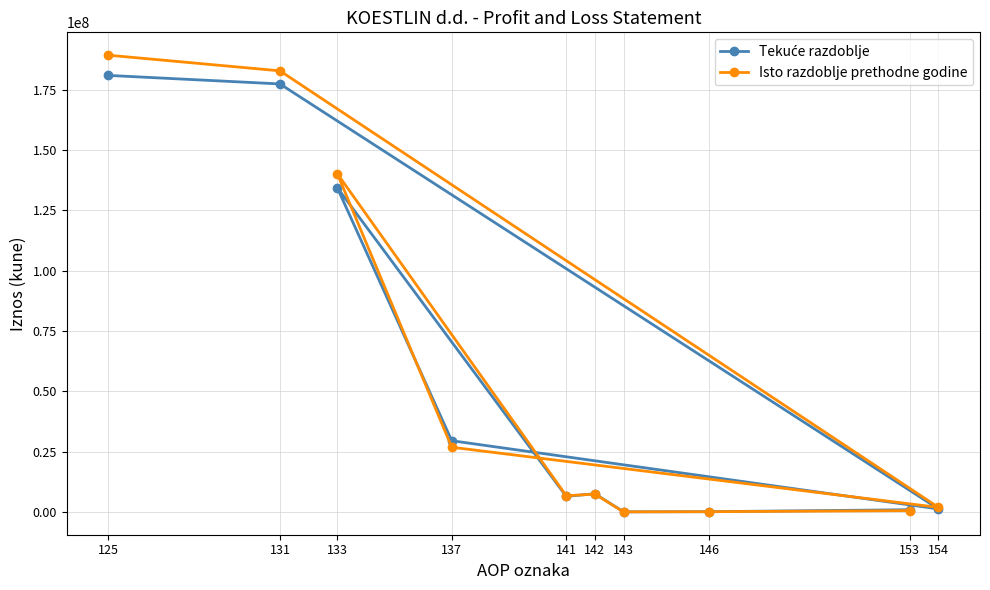

Which series has the largest range (max minus min)?

Isto razdoblje prethodne godine